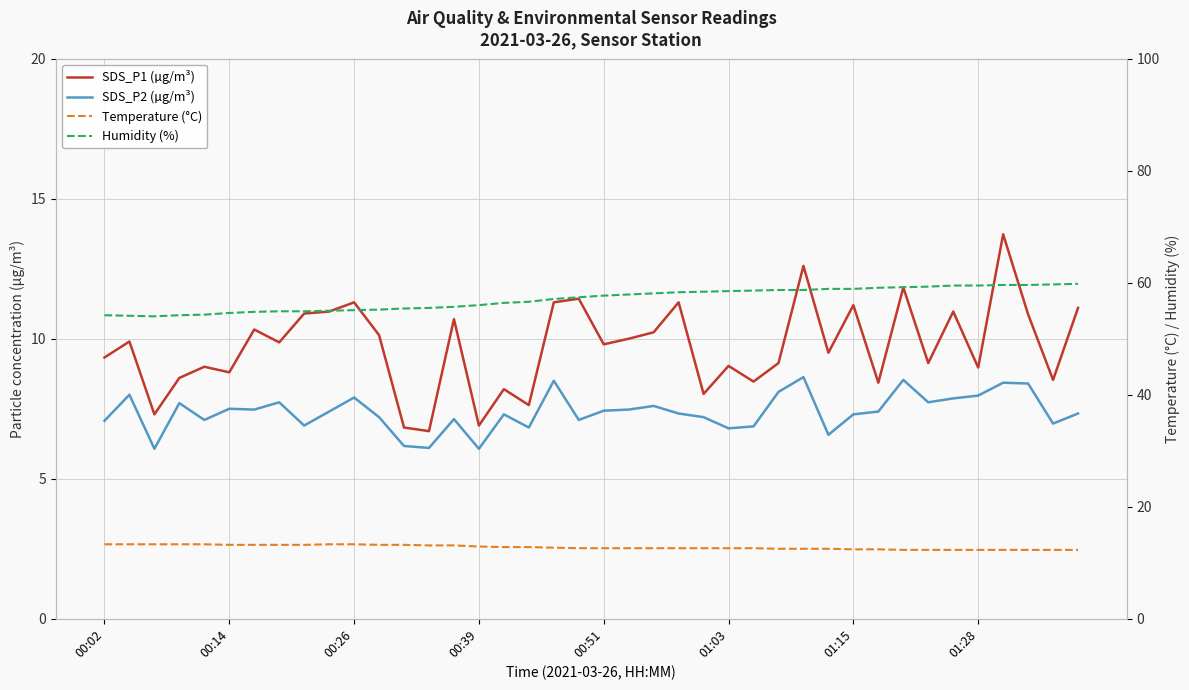

In Humidity (%), how many points are lower than both neighbors (excluding endpoints)?

1